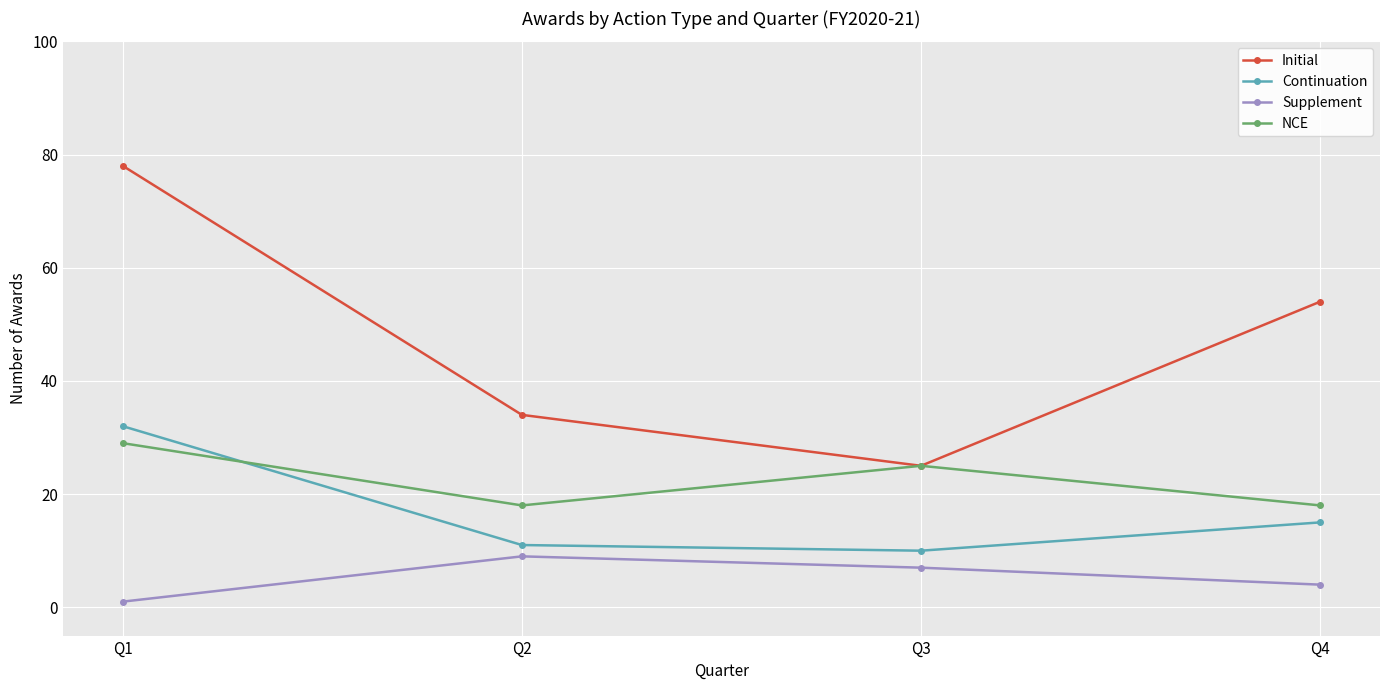

What is the sum of all Continuation values?

68